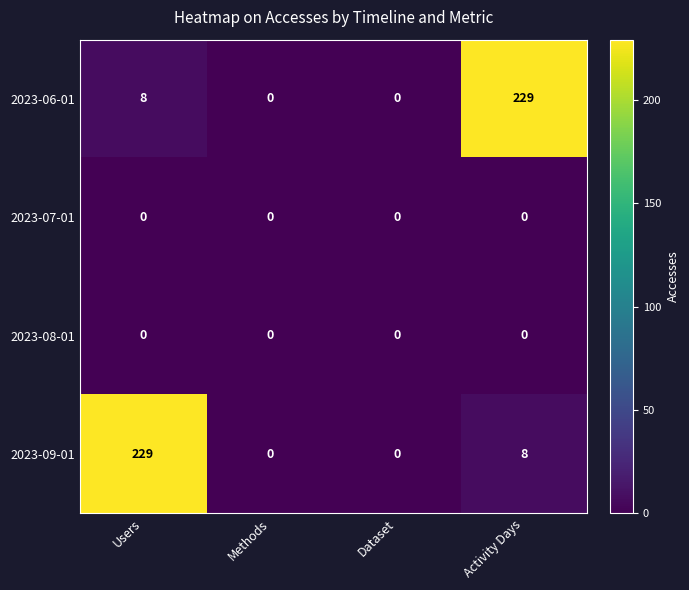

At how many categories does at least one series exceed 191?

2